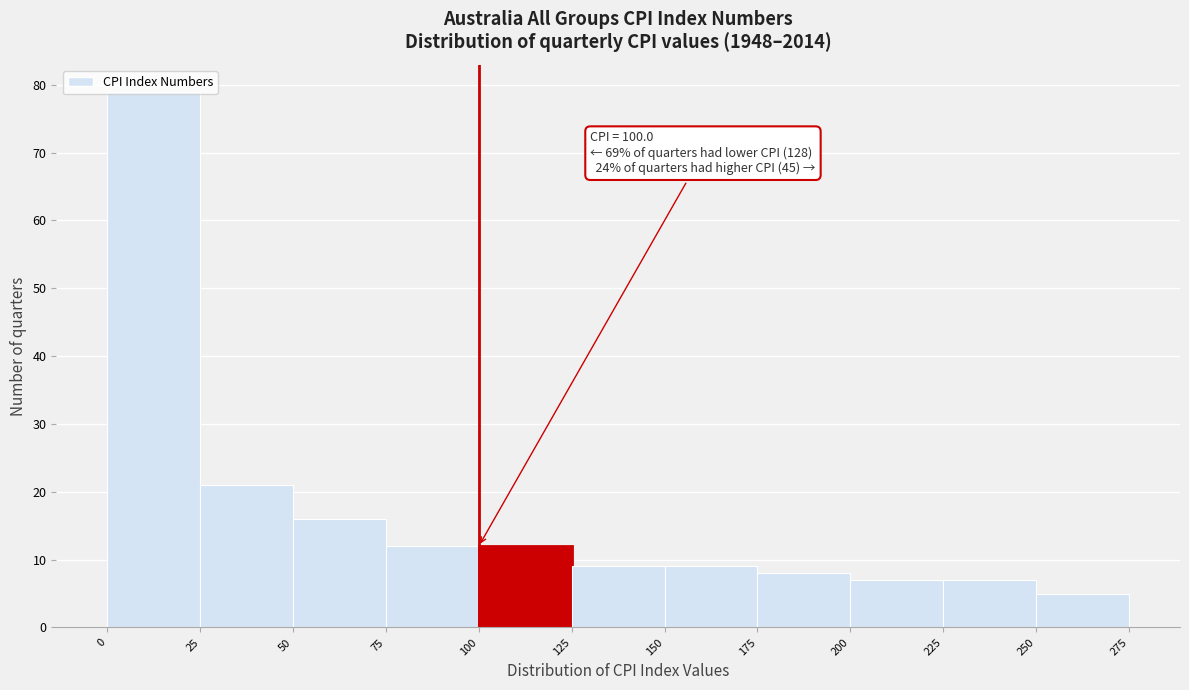

Over which range of the x-axis is the bar tallest?

0 to 25